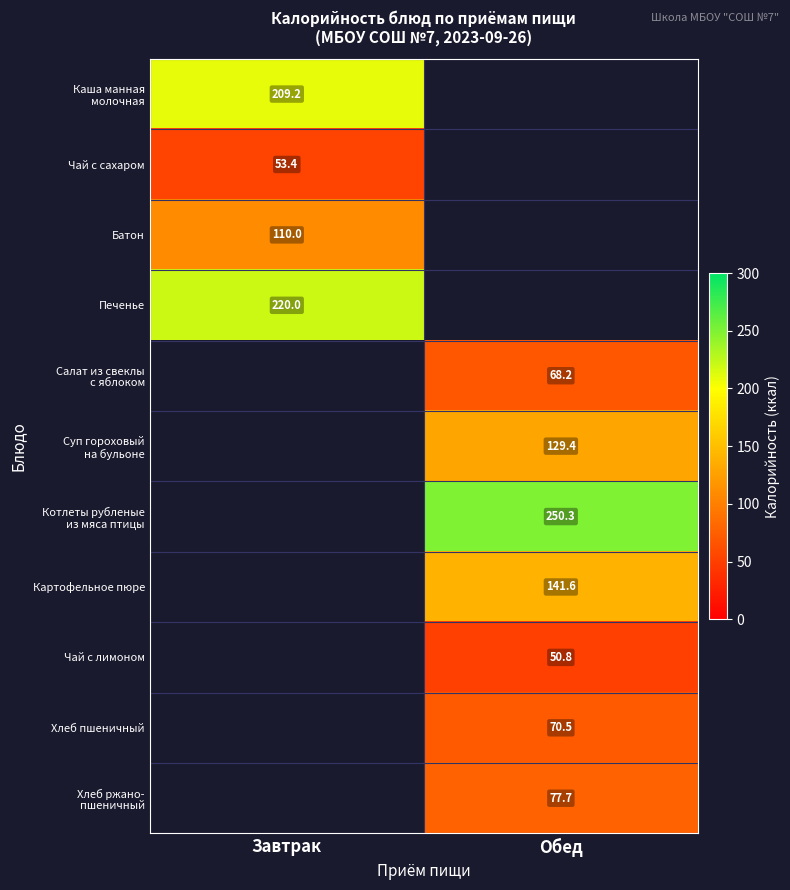

What is the spread (max minus min) of values at Завтрак?

166.6